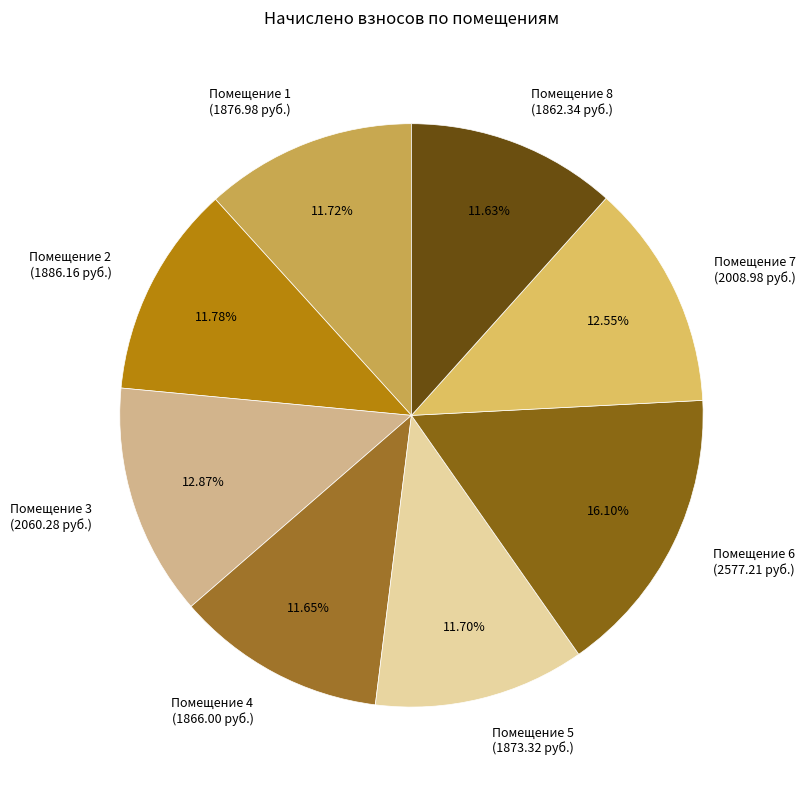

Which has a higher value, Помещение 8 (1862.34 руб.) or Помещение 6 (2577.21 руб.)?

Помещение 6 (2577.21 руб.)